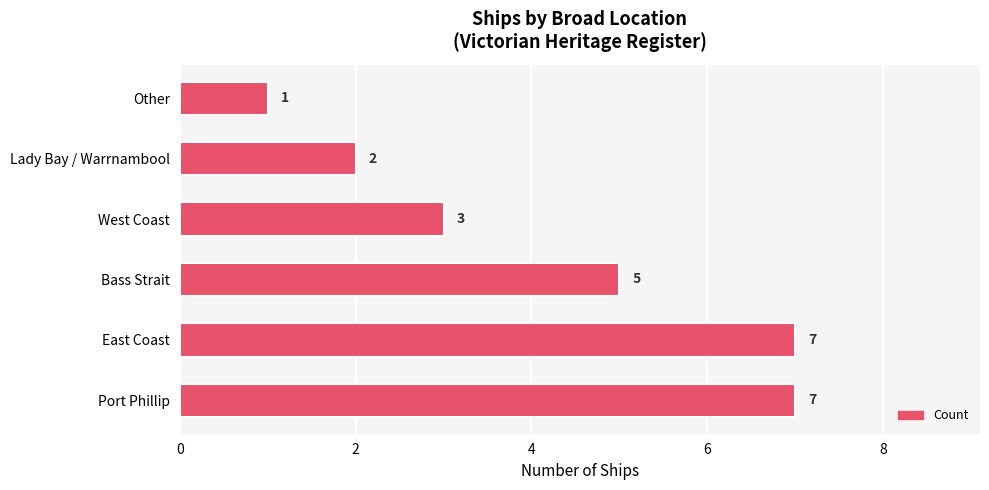

What is the average value?

4